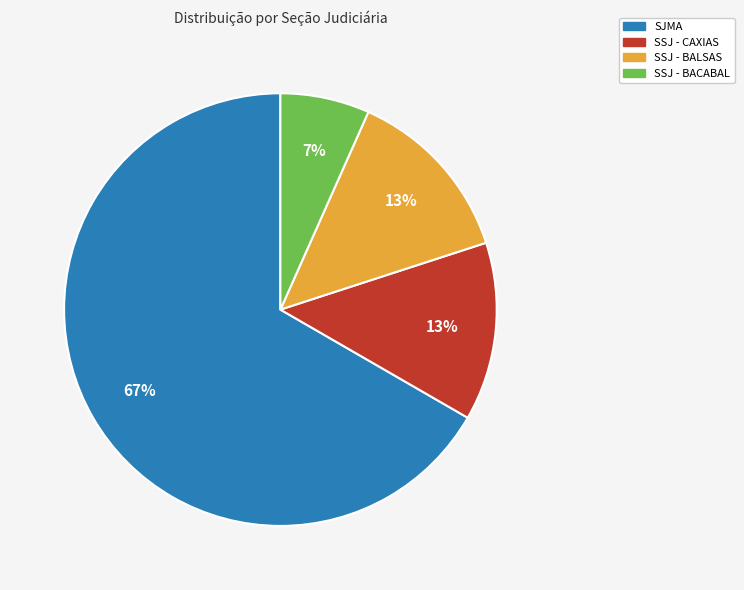

To the nearest percent, what is the average slice percentage?

25%